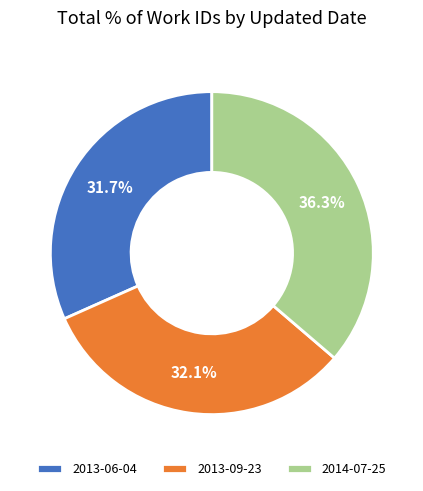

Which category has the biggest portion of the pie?

2014-07-25